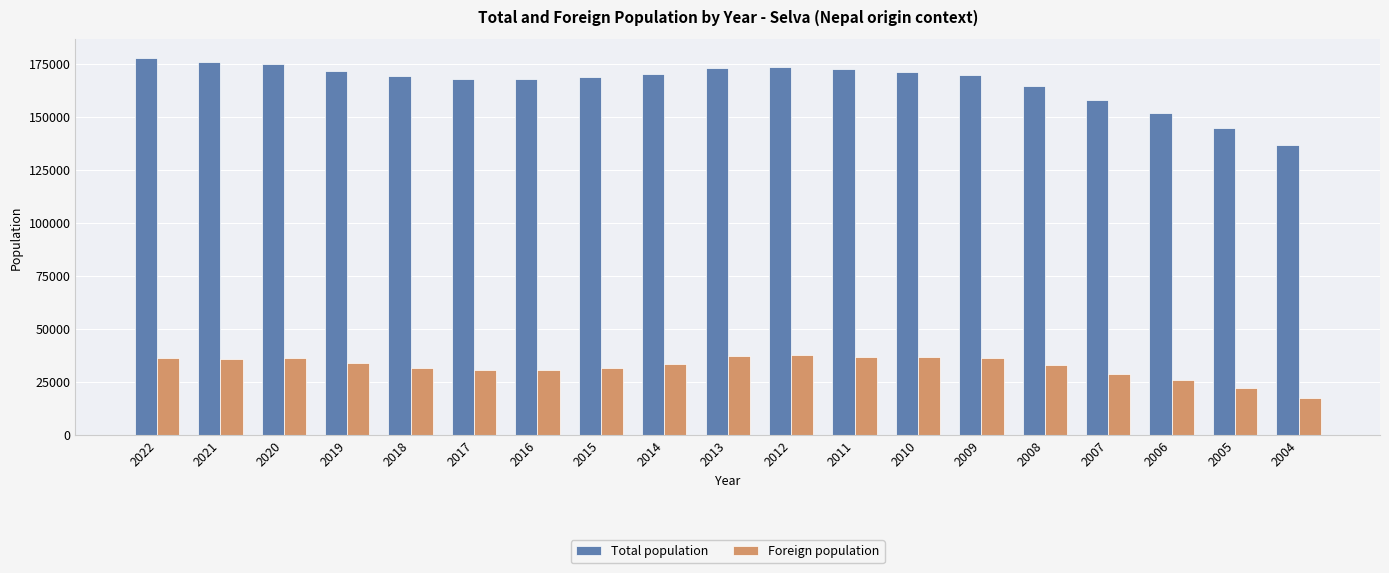

How many bars are there in total?

38